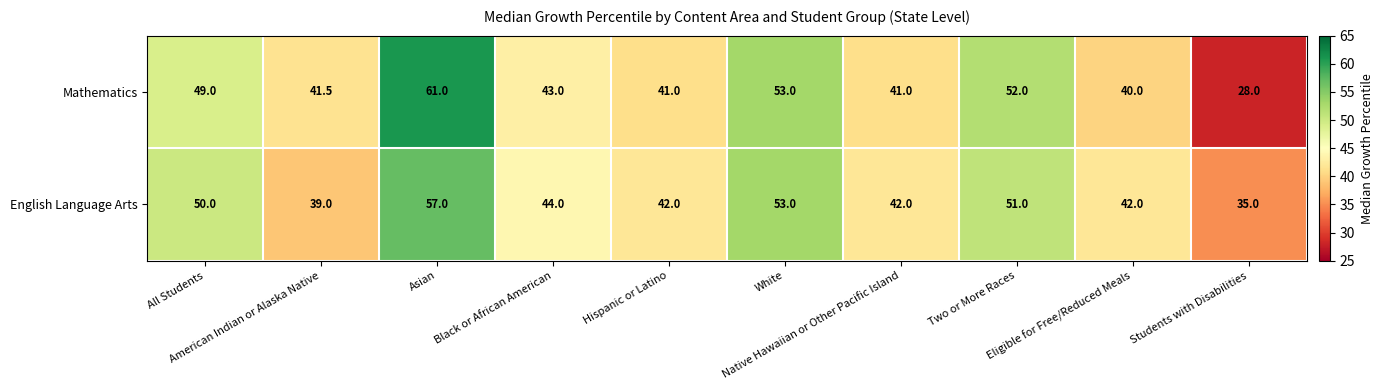

Which series has the largest range (max minus min)?

Mathematics